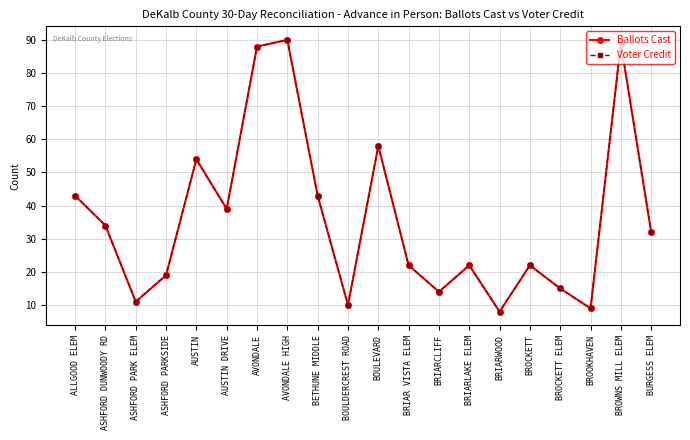

Is it true that Ballots Cast equals 22 at BRIAR VISTA ELEM?

True